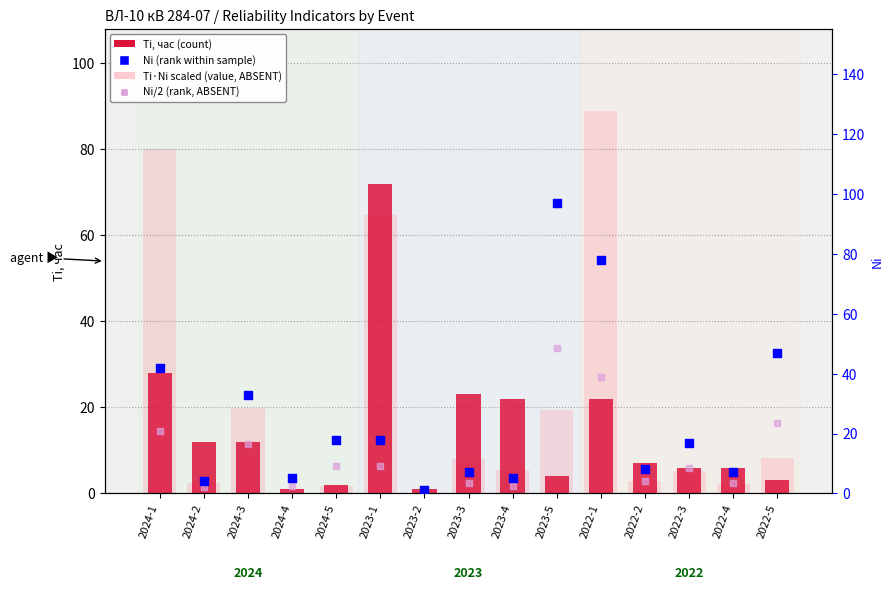

What is the total value across all series at 2024-1?

171.0